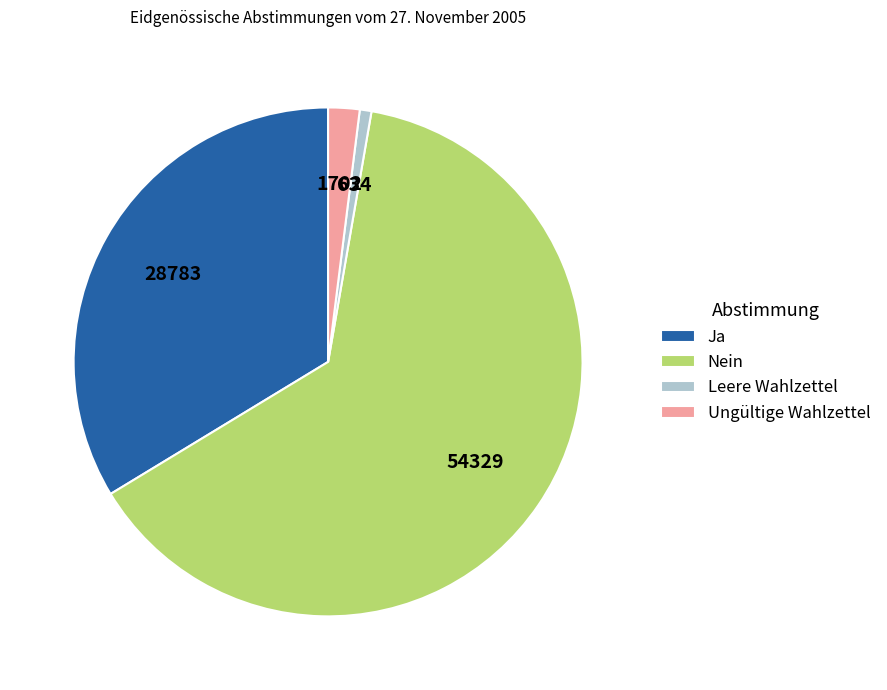

Combined, do Leere Wahlzettel and Nein account for over 50%?

Yes